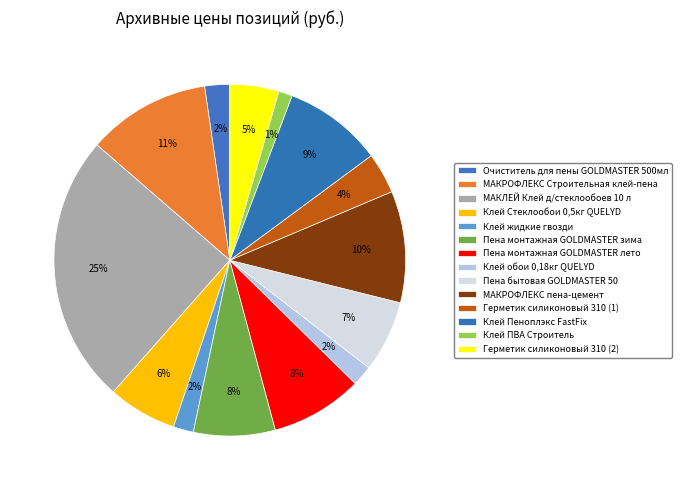

How many slices are in this pie chart?

14